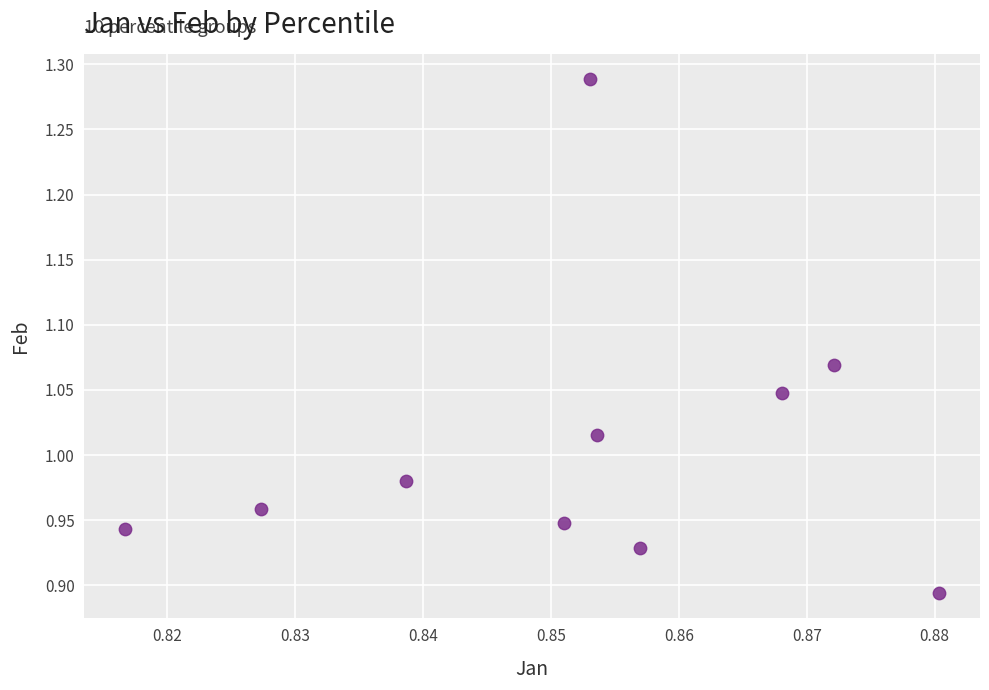

What is the range of Y values (max minus min)?

0.4